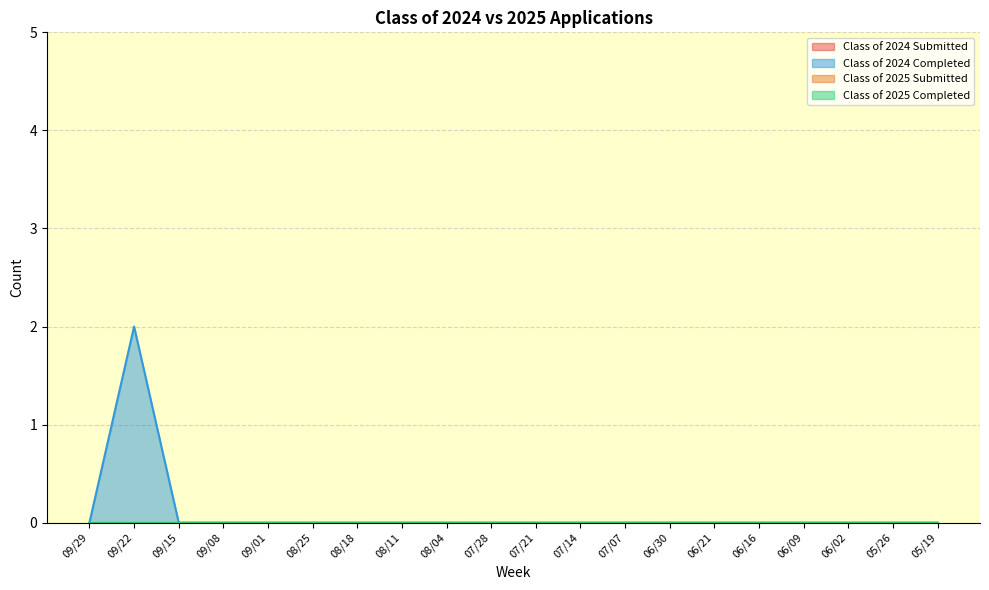

How many positive values does the Class of 2024 Completed series have?

1